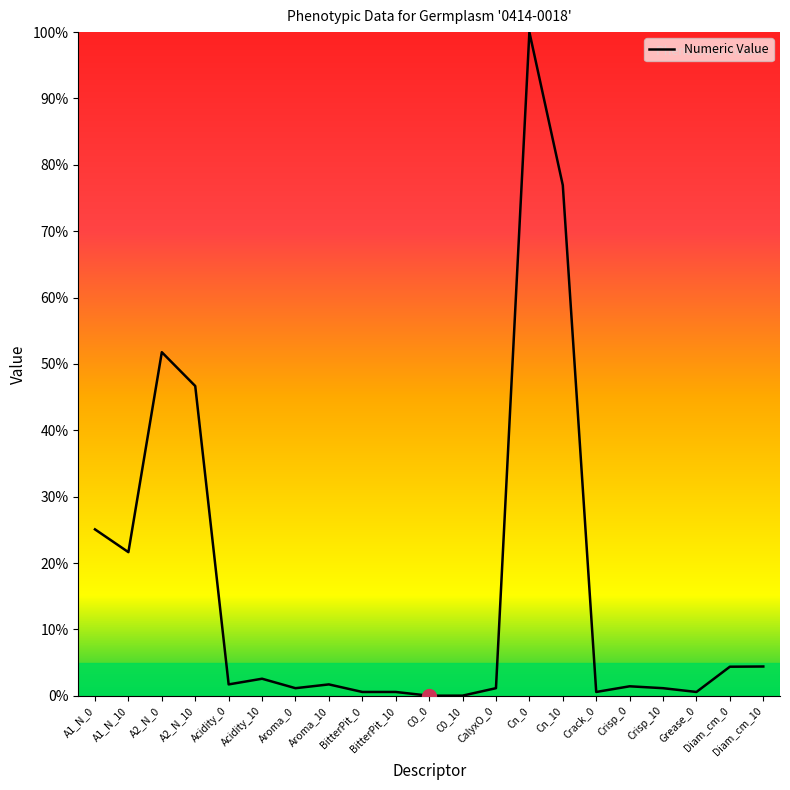

True or false: there are more than 1 points higher than both neighbors.

True